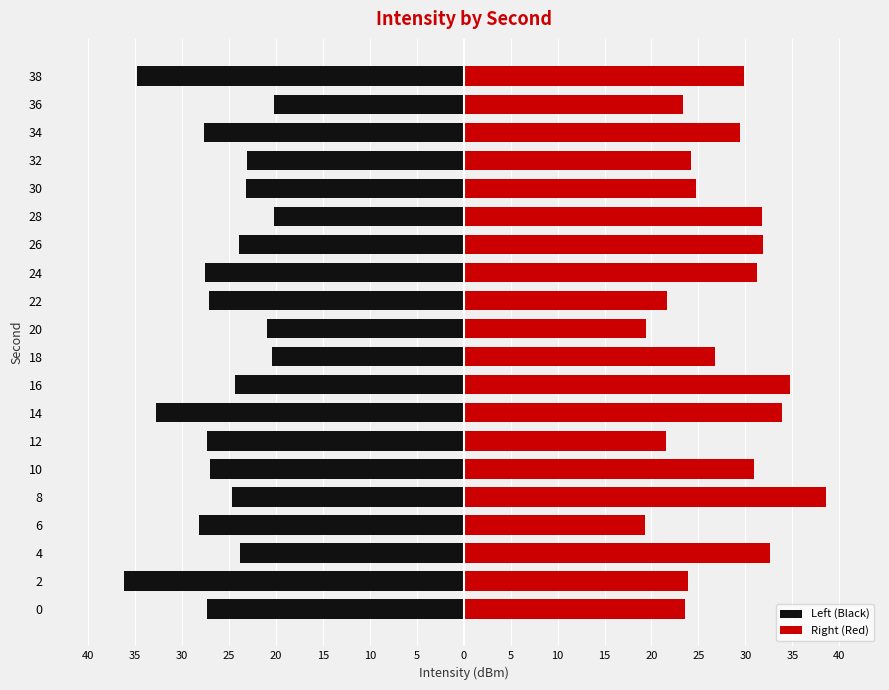

The Left (Black) series shows -41.3 at 4. True or false?

False